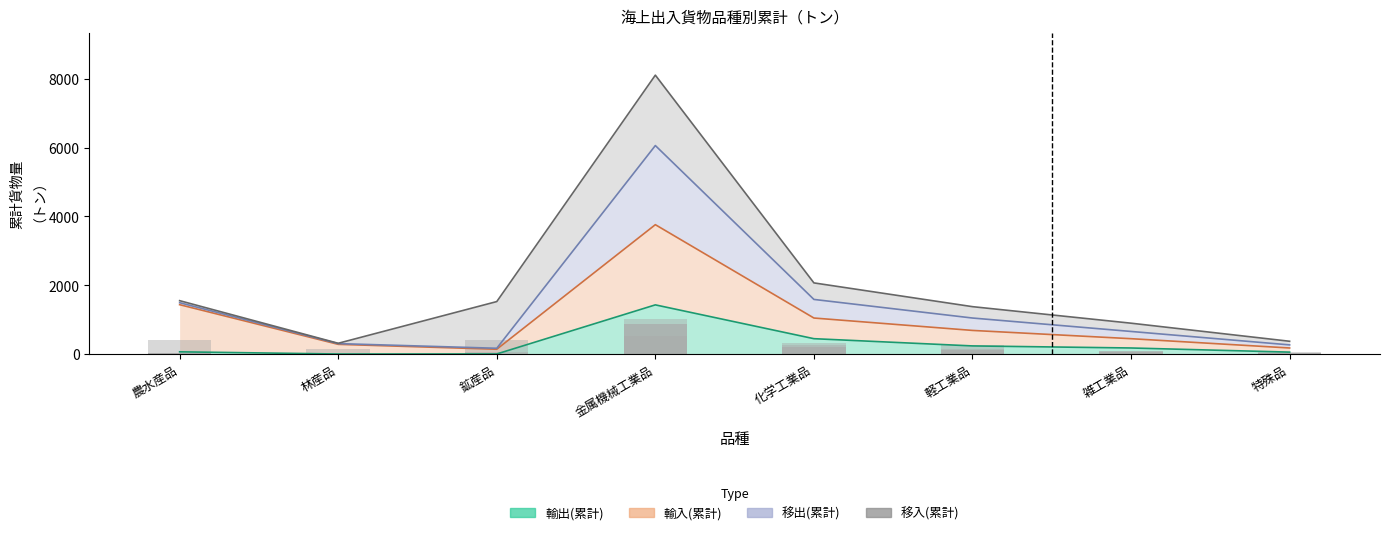

Is it true that 輸出(累計) equals 122.5 at 農水産品?

False